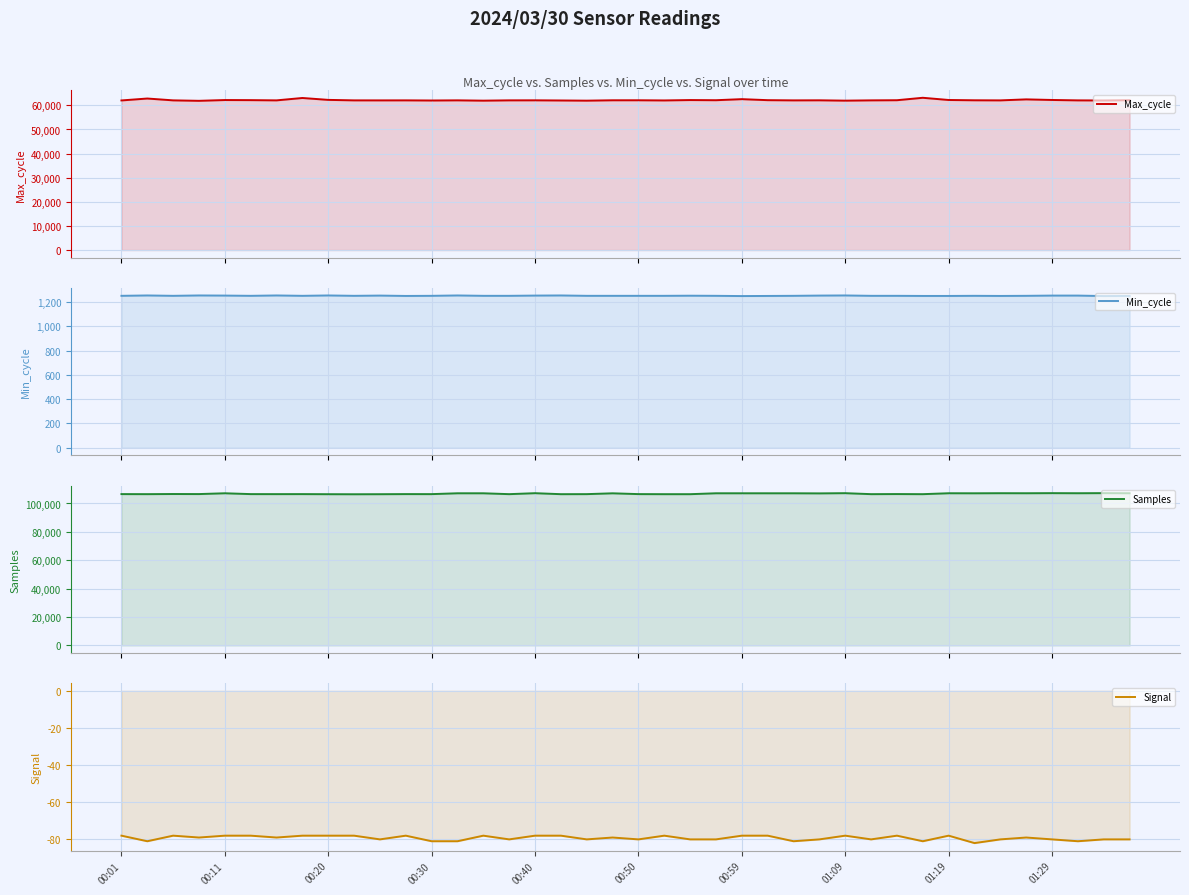

At which category does the chart reach its peak across all series?

38